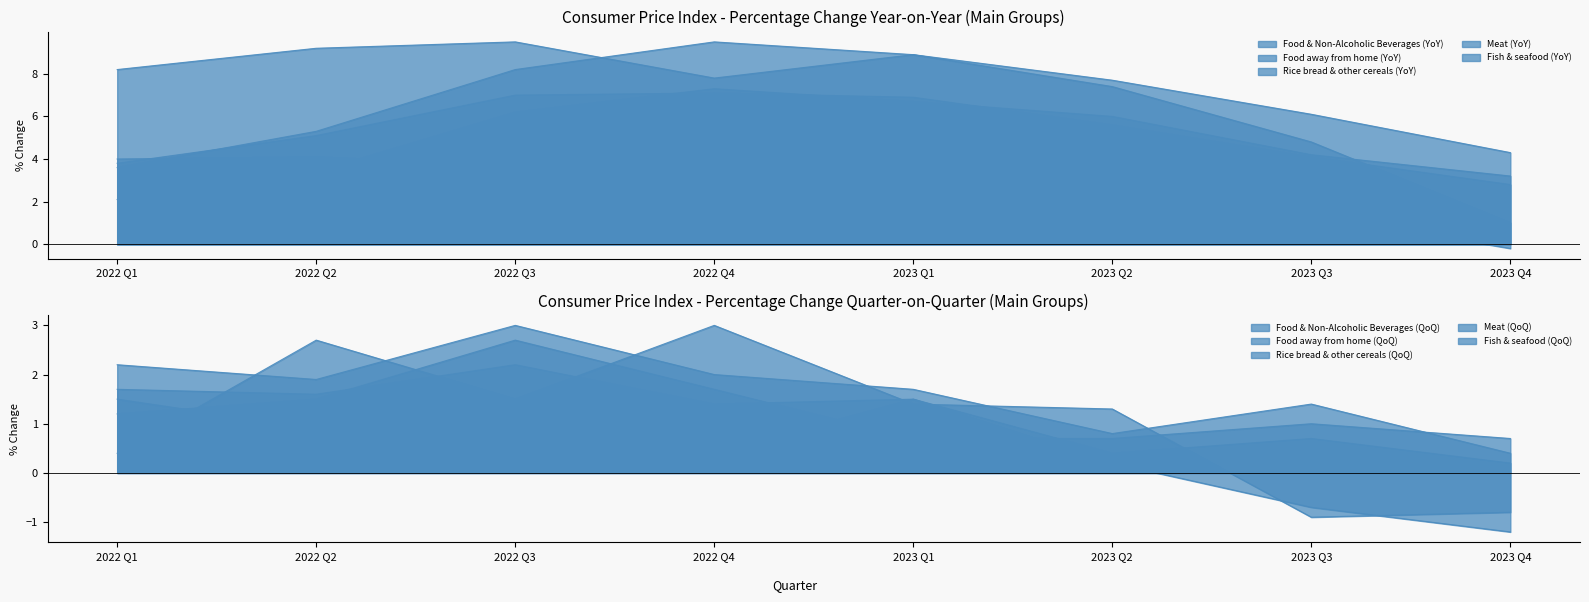

The value of Food away from home (YoY) at 2023 Q3 is 6.1. True or false?

True